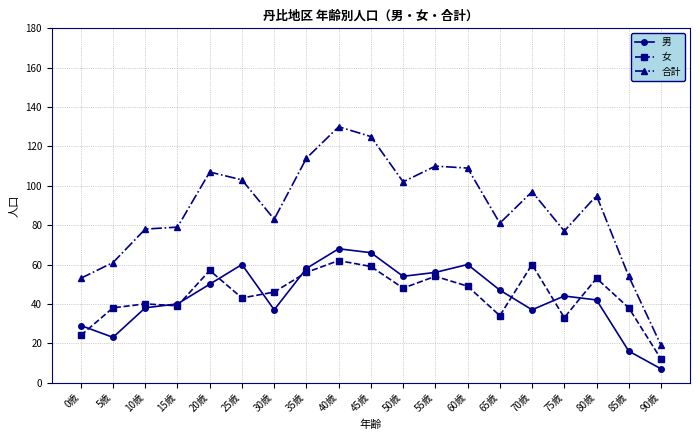

Which series has the largest total across all categories?

合計